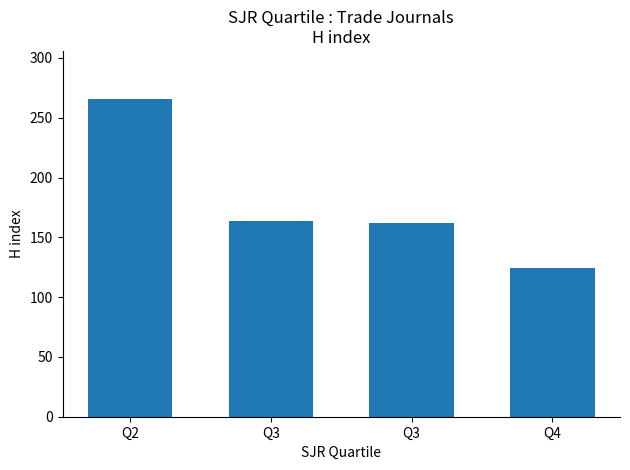

List the labels in order of value, largest first.

Q2, Q3, Q3, Q4